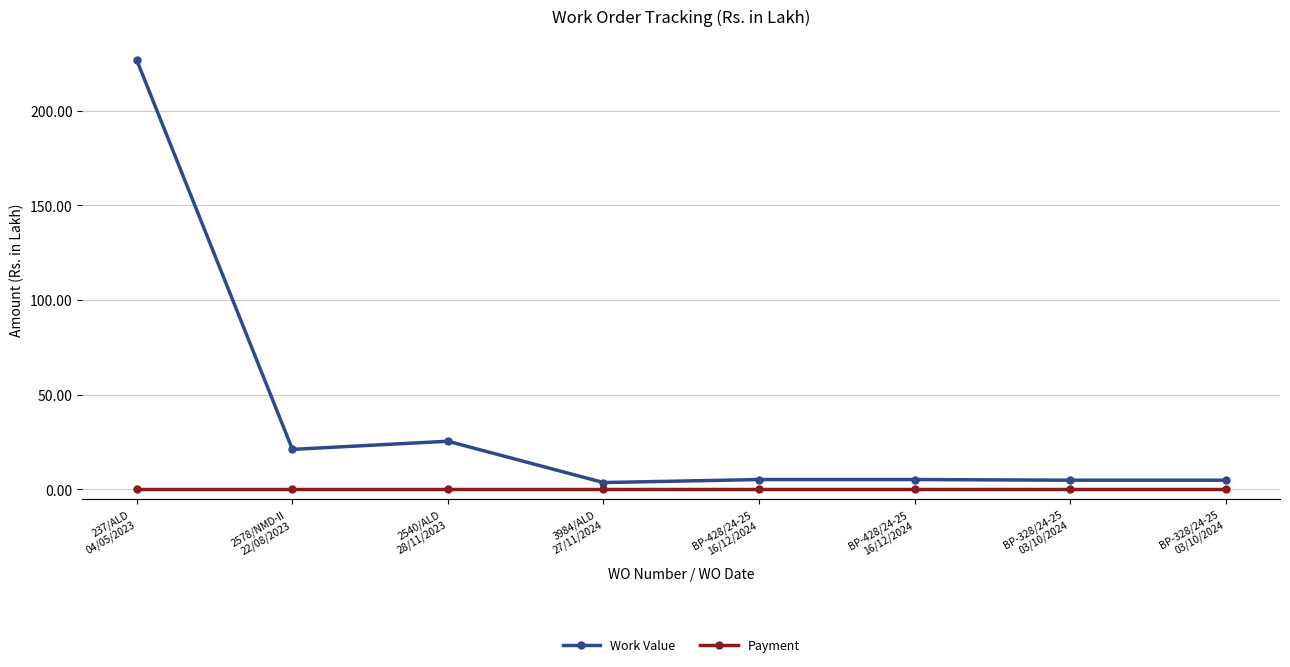

What are all the series names shown in the legend?

Work Value, Payment